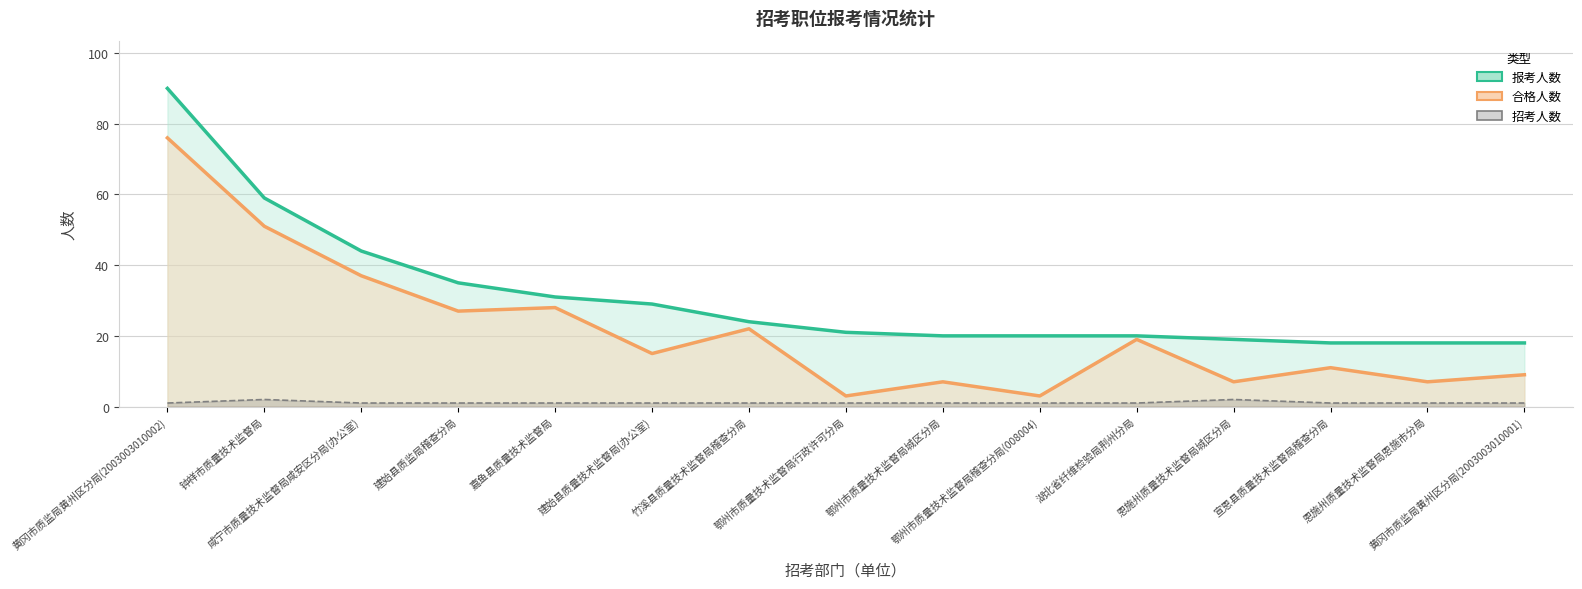

Reading left to right, transcribe all the data shown in this chart.

报考人数: 90	59	44	35	31	29	24	21	20	20	20	19	18	18	18
合格人数: 76	51	37	27	28	15	22	3	7	3	19	7	11	7	9
招考人数: 1	2	1	1	1	1	1	1	1	1	1	2	1	1	1